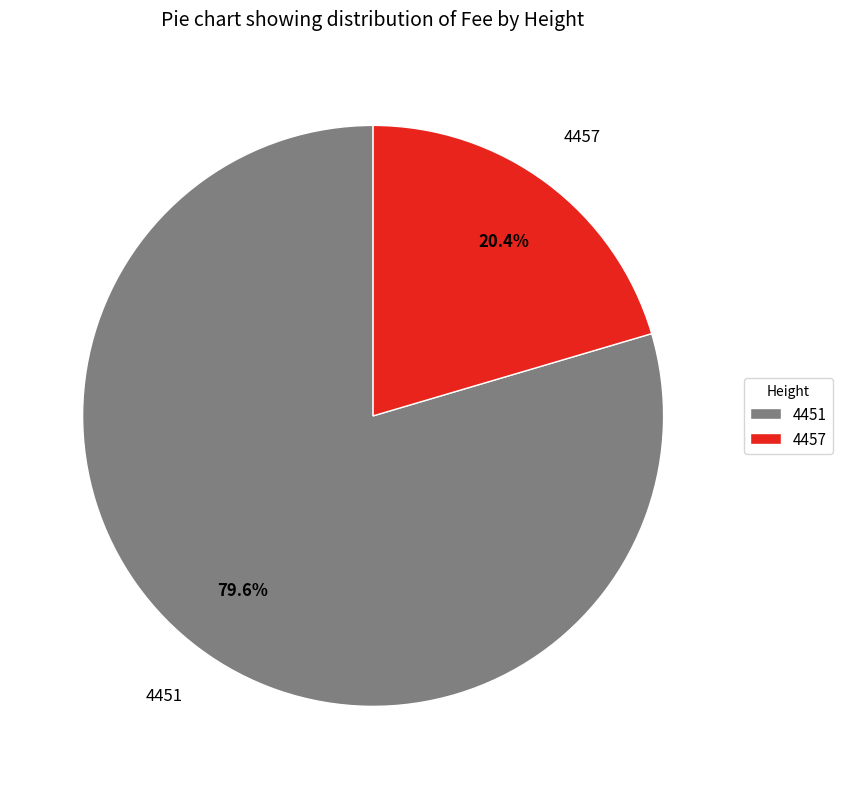

How many slices are in this pie chart?

2